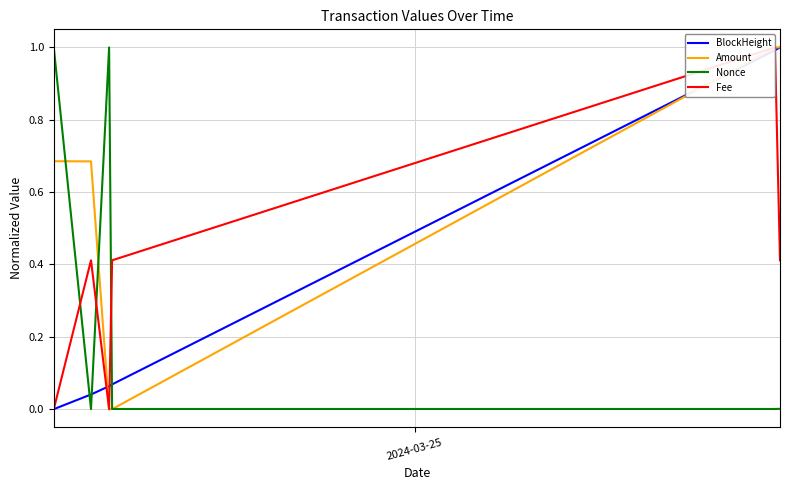

True or false: BlockHeight and Nonce cross at least once.

True